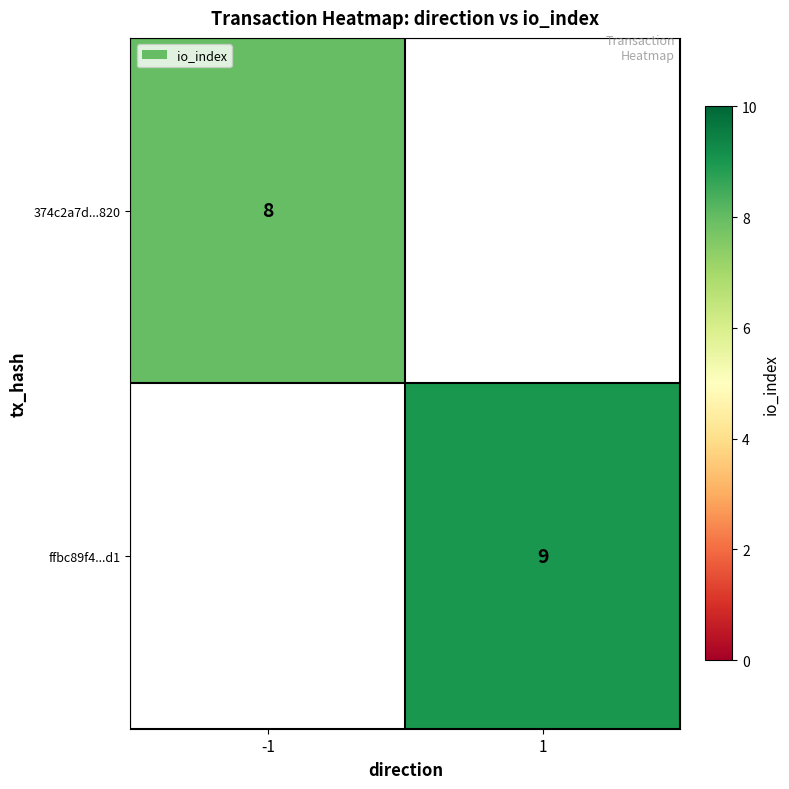

Is it true that ffbc89f4...d1 equals 2 at 1?

False